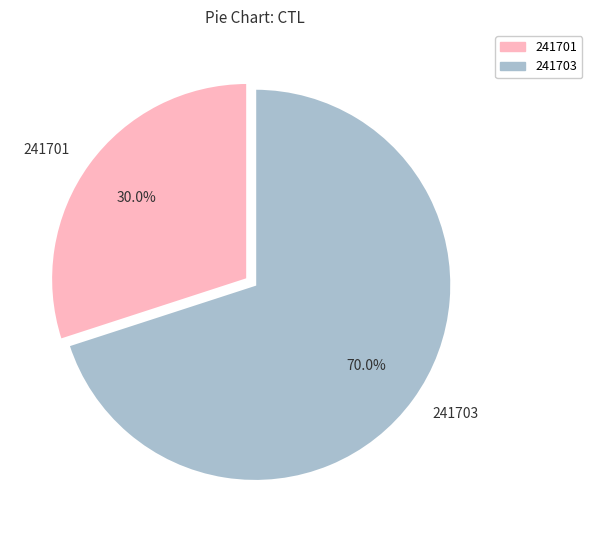

How many segments does this pie chart have?

2